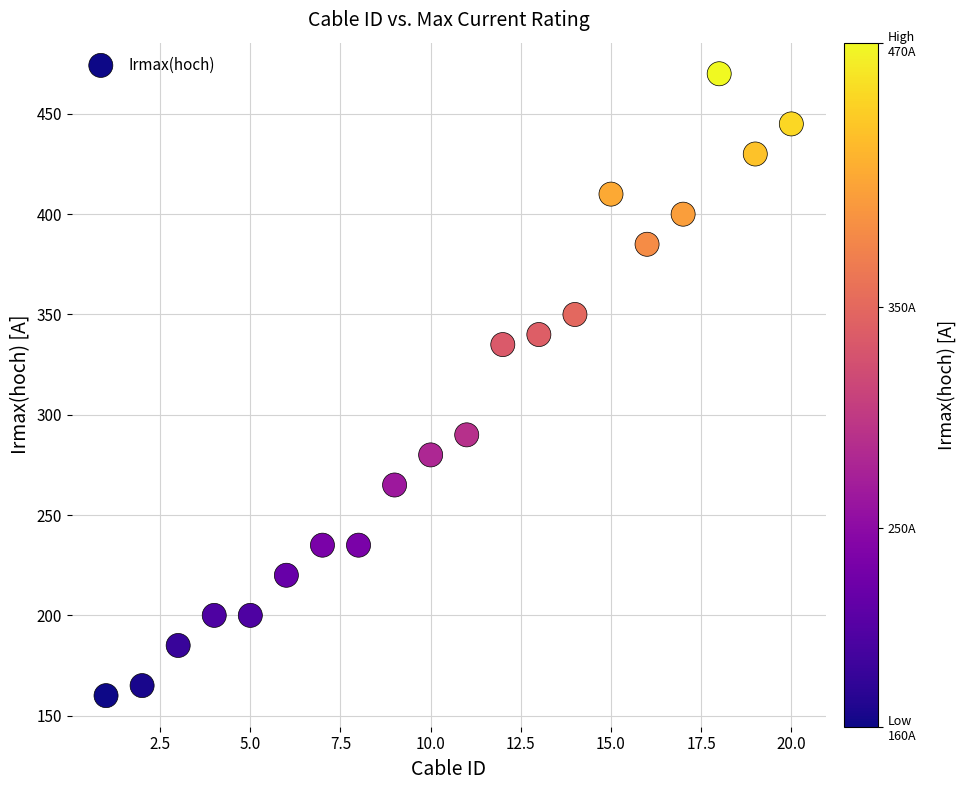

What is the range of Y values (max minus min)?

310